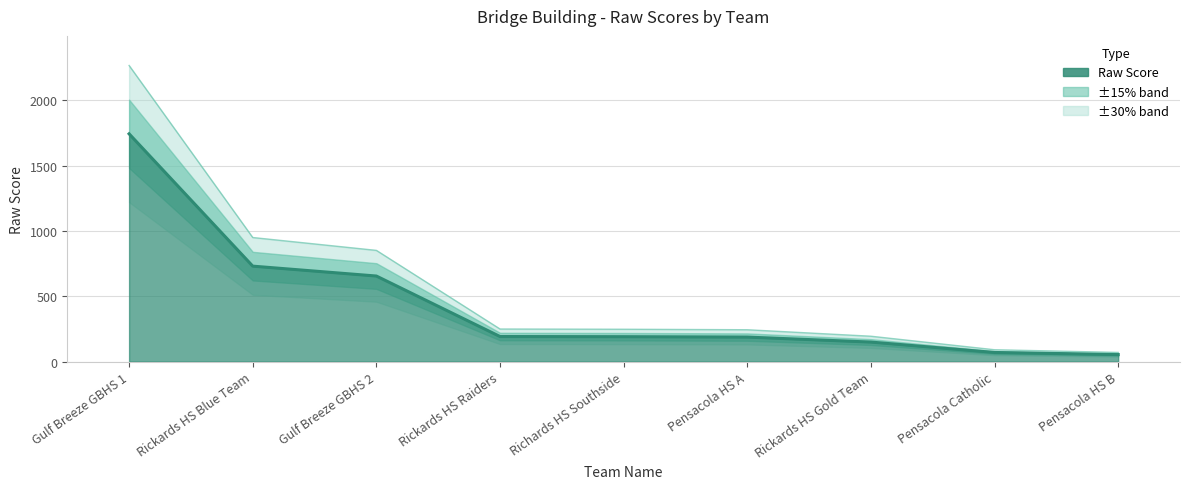

List the labels in order of value, smallest first.

Pensacola HS B, Pensacola Catholic, Rickards HS Gold Team, Pensacola HS A, Richards HS Southside, Rickards HS Raiders, Gulf Breeze GBHS 2, Rickards HS Blue Team, Gulf Breeze GBHS 1